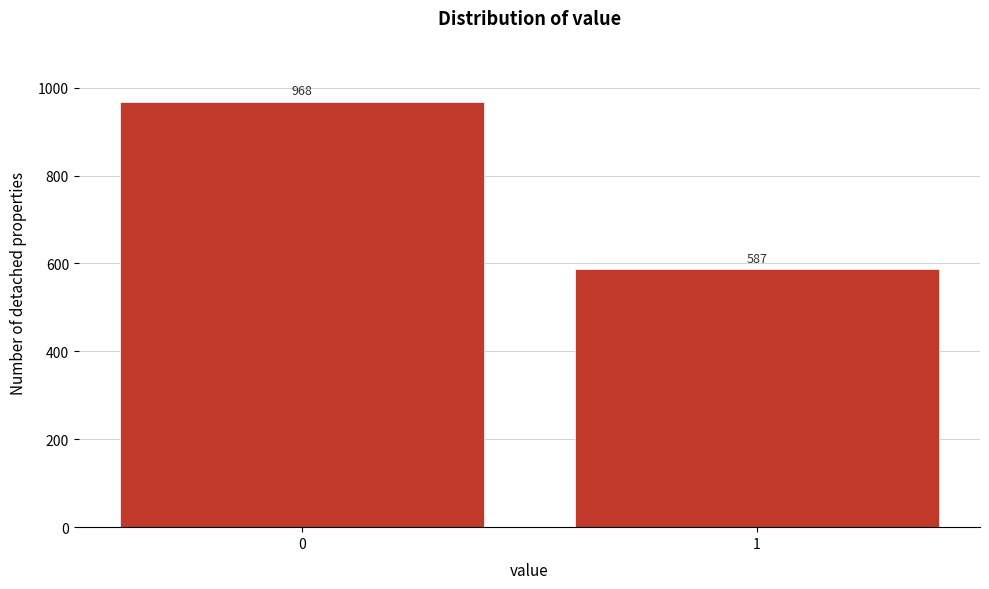

Reading left to right, transcribe all the data shown in this chart.

968	587